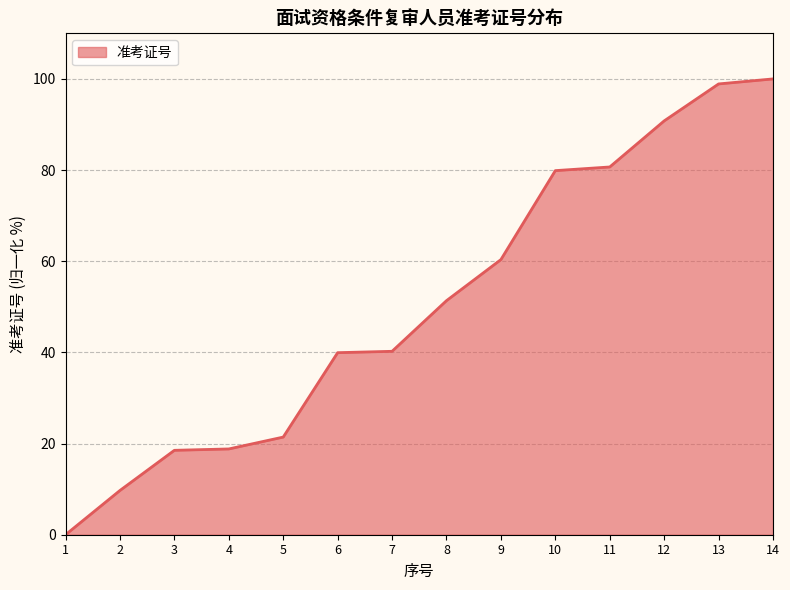

The value at 2 is 9.7. True or false?

True